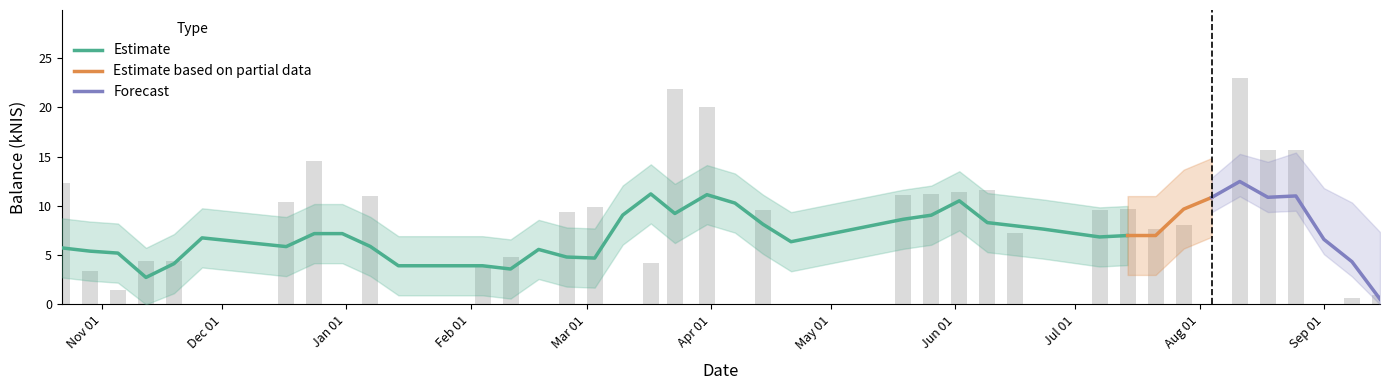

What is the sum of the values at 2016-08-25 and 2015-11-26?

15.7